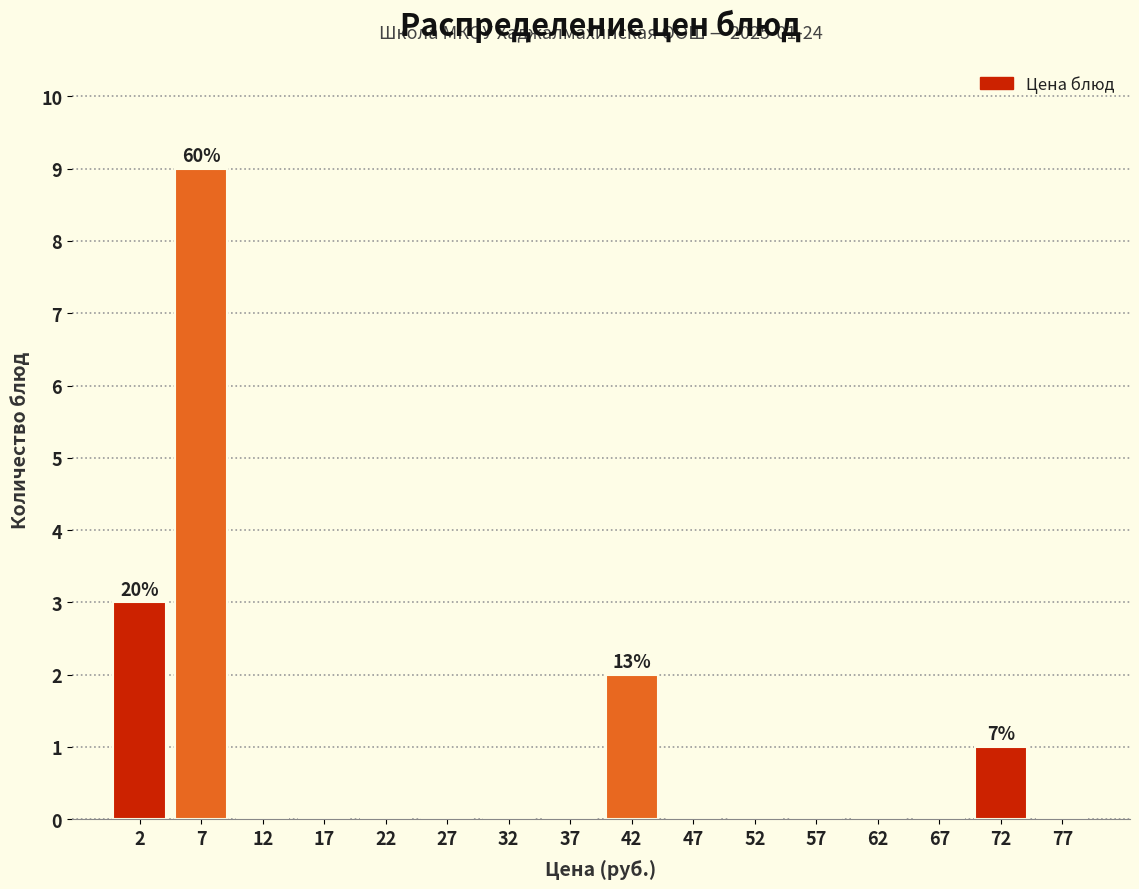

Which range on the x-axis has the tallest bar?

5 to 10